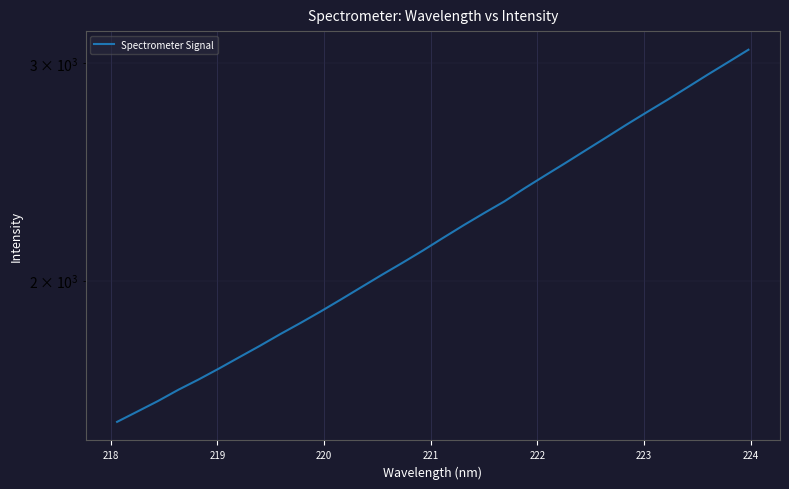

How many data points are above 2166?

16